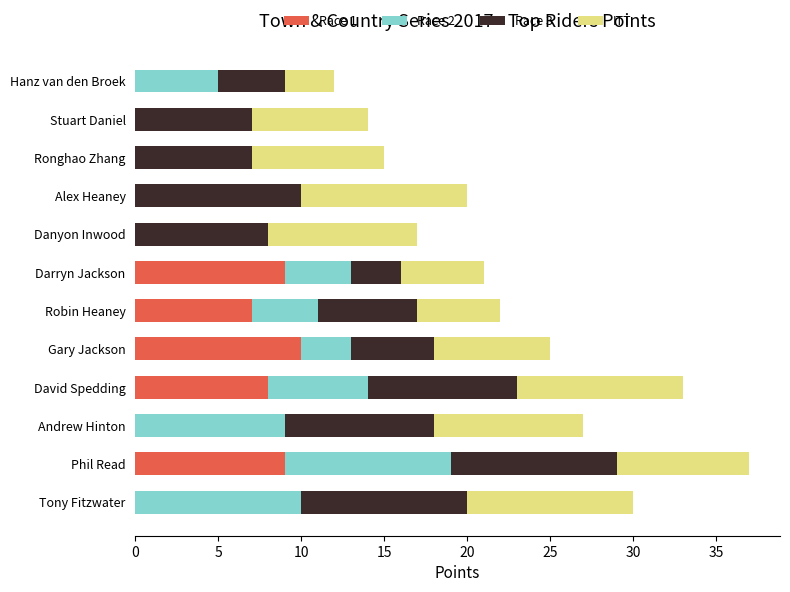

Which category has the highest value in the Race 1 series?

Gary Jackson